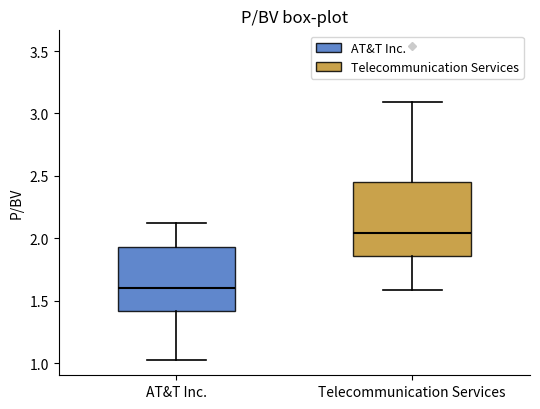

Where does the median line of the box for AT&T Inc. sit on the y-axis? The values are not printed on the chart, so give them approximately, as read against the axis.

1.60